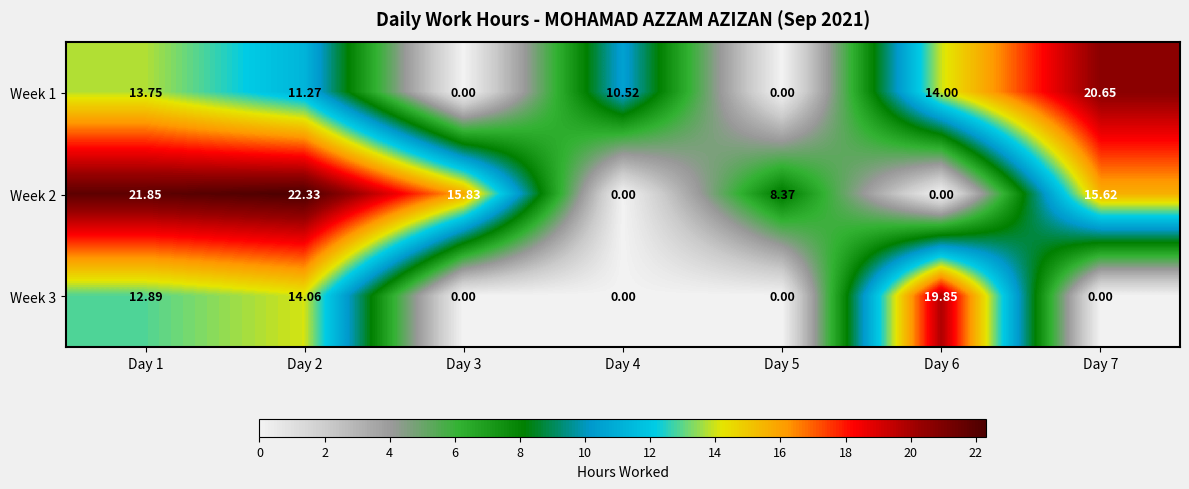

Is the value of Week 3 at Day 6 greater than the value of Week 1 at Day 5?

Yes